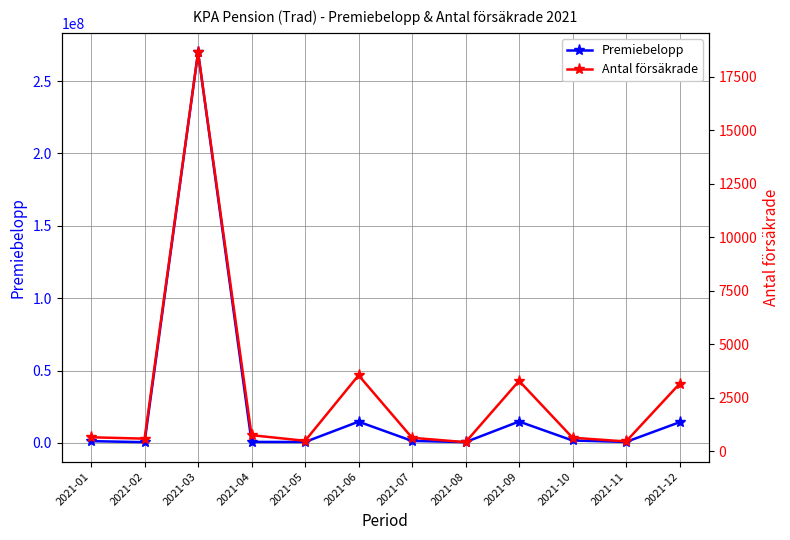

Is the value of Premiebelopp at 2021-03 greater than the value of Antal försäkrade at 2021-08?

Yes